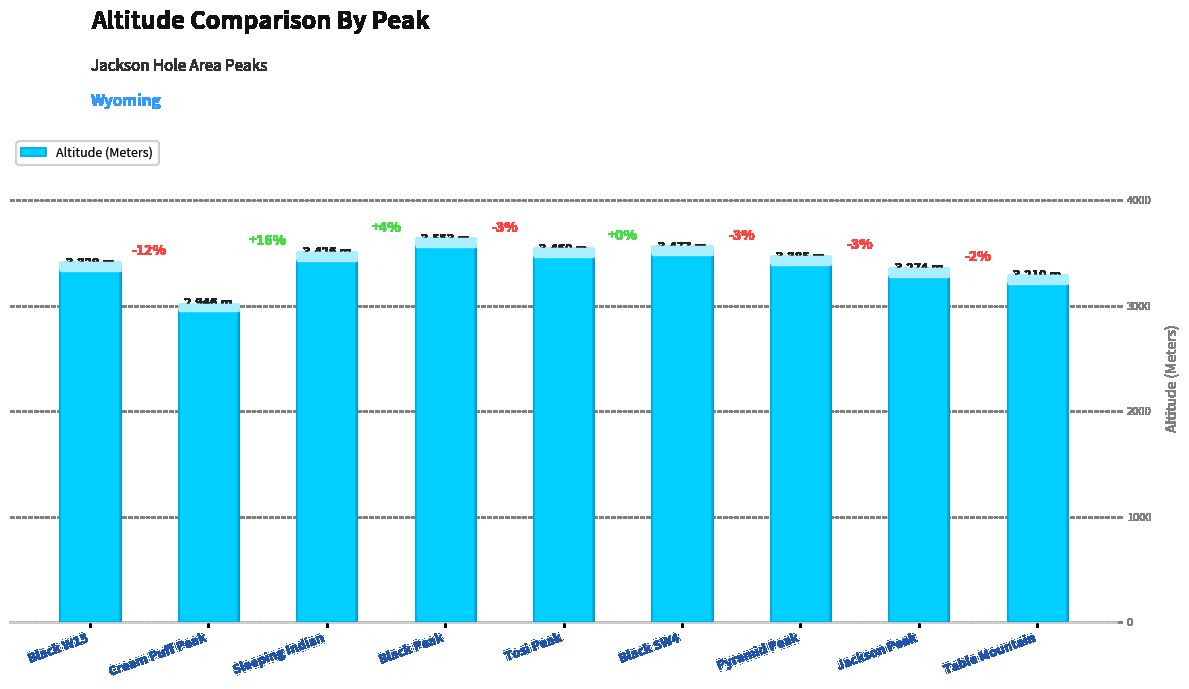

At which label is the value closest to 3249?

Jackson Peak